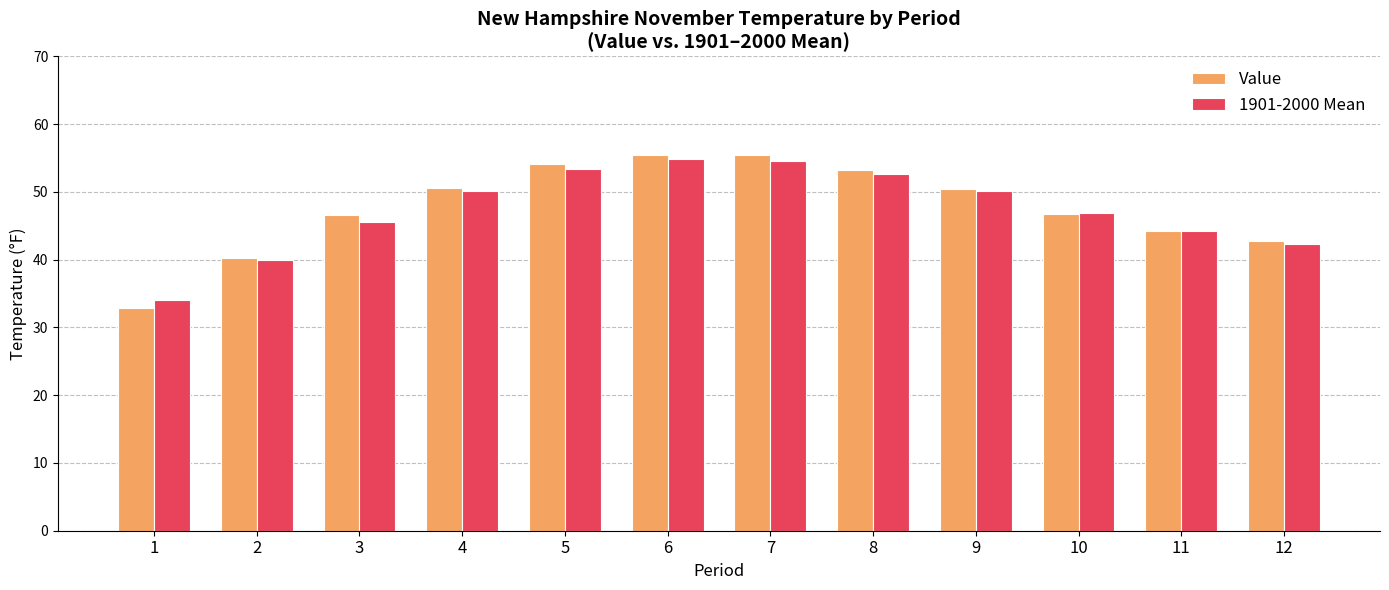

Between 9 and 12, which series saw the biggest shift?

1901-2000 Mean